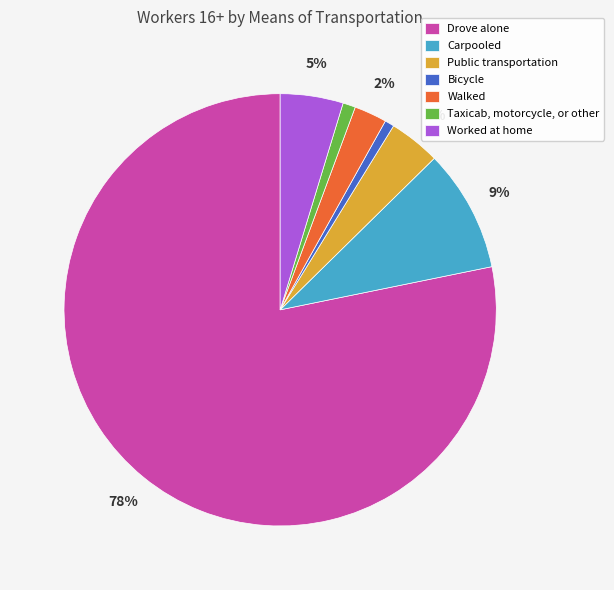

What is the majority slice?

Drove alone